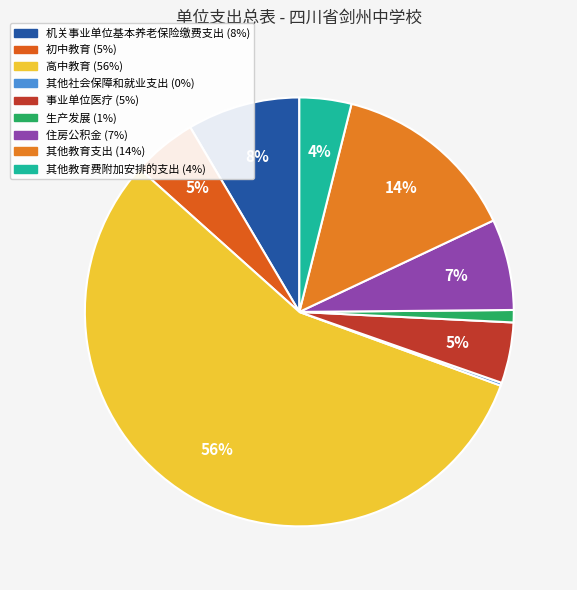

What is the change in value from 高中教育 to 其他社会保障和就业支出?

-35673672.6